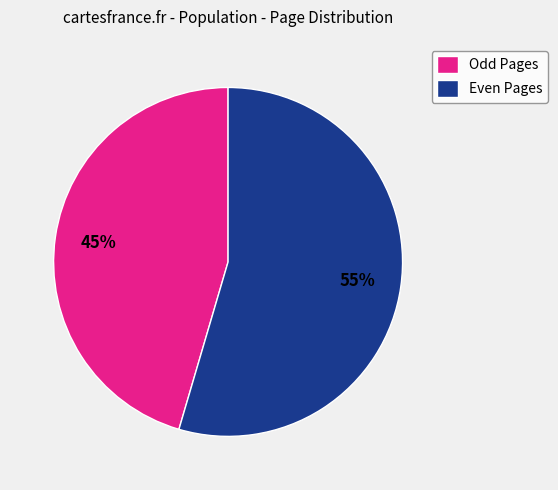

Which has a higher value, Even Pages or Odd Pages?

Even Pages